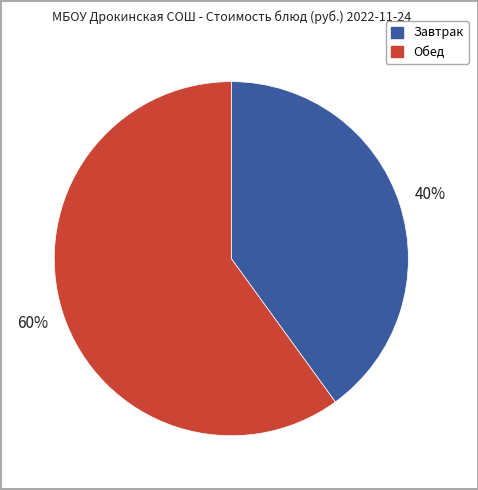

To the nearest percent, what is the average slice percentage?

50%